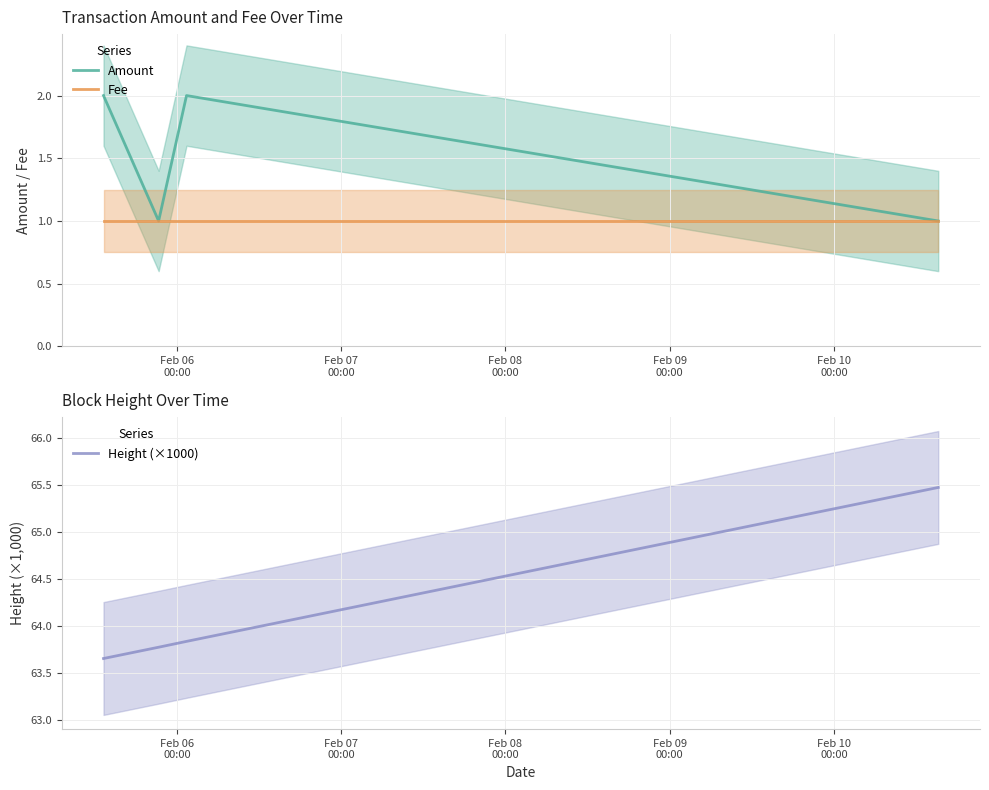

True or false: Amount and Fee cross at least once.

False